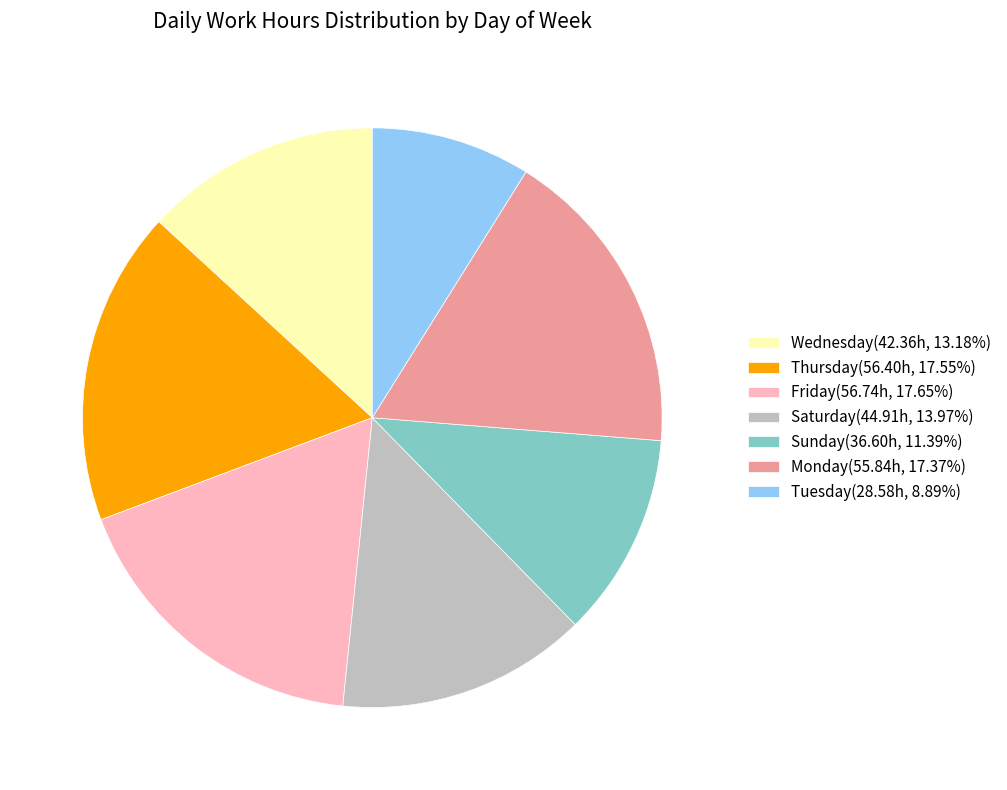

Approximately how many times larger is the value at Sunday(36.60h, 11.39%) compared to Saturday(44.91h, 13.97%)?

0.8